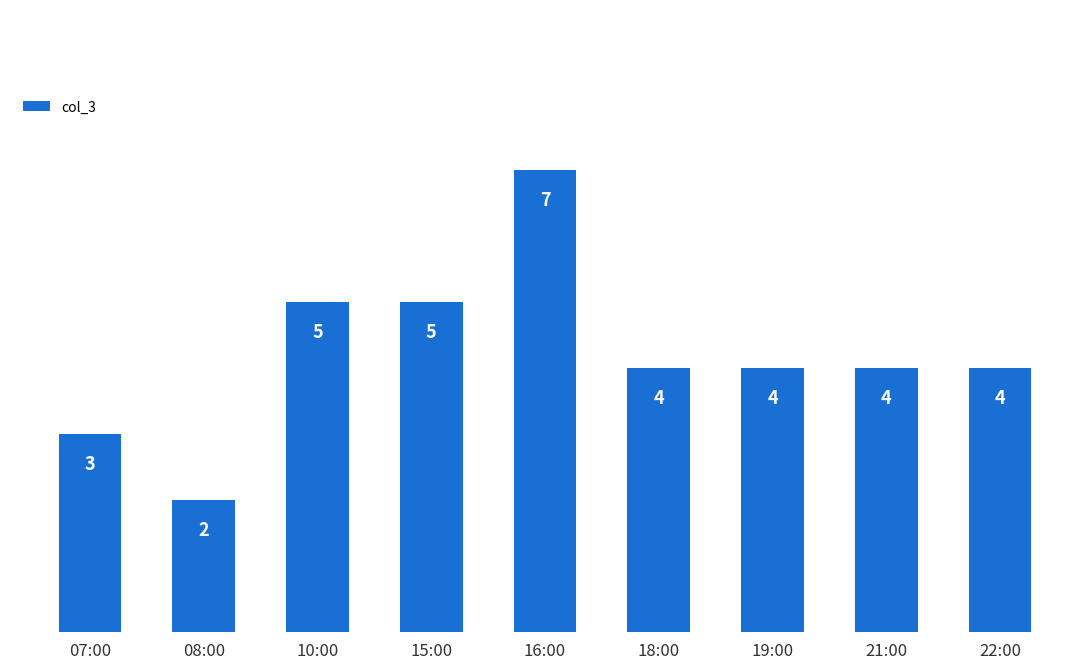

Which has a higher value, 10:00 or 08:00?

10:00